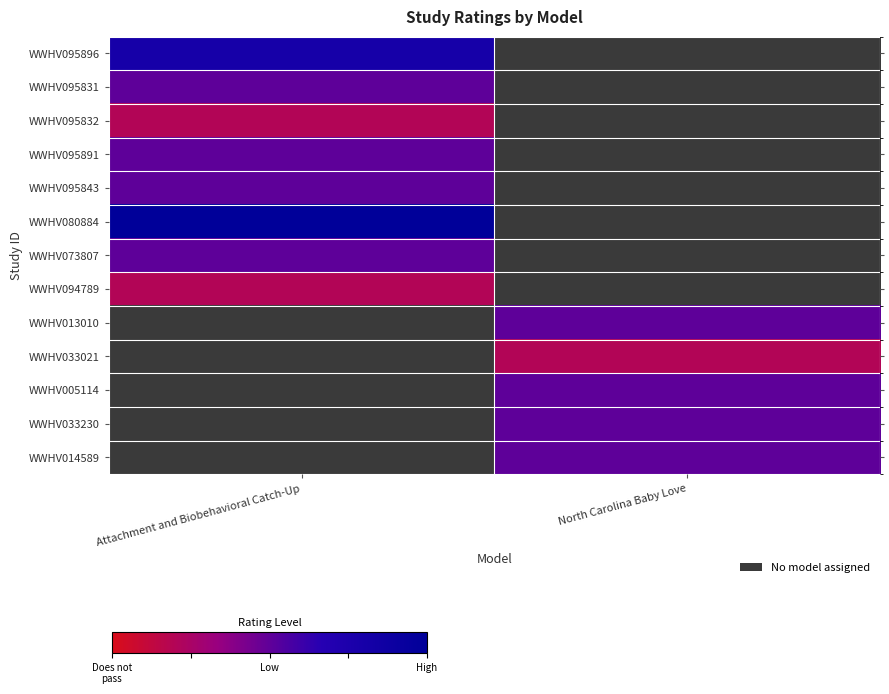

What is the maximum value shown in the chart?

1.0